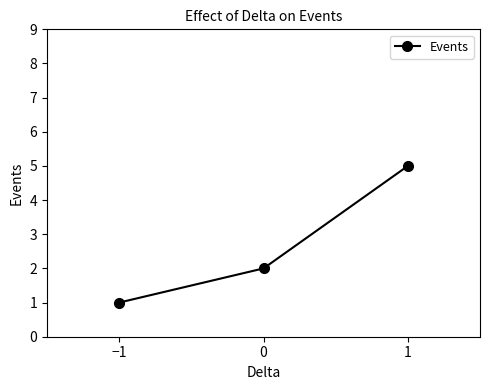

What is the smallest value displayed?

1